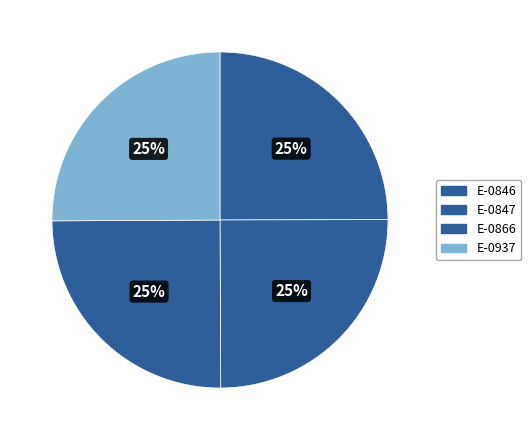

Is E-0846 the majority of the pie?

No